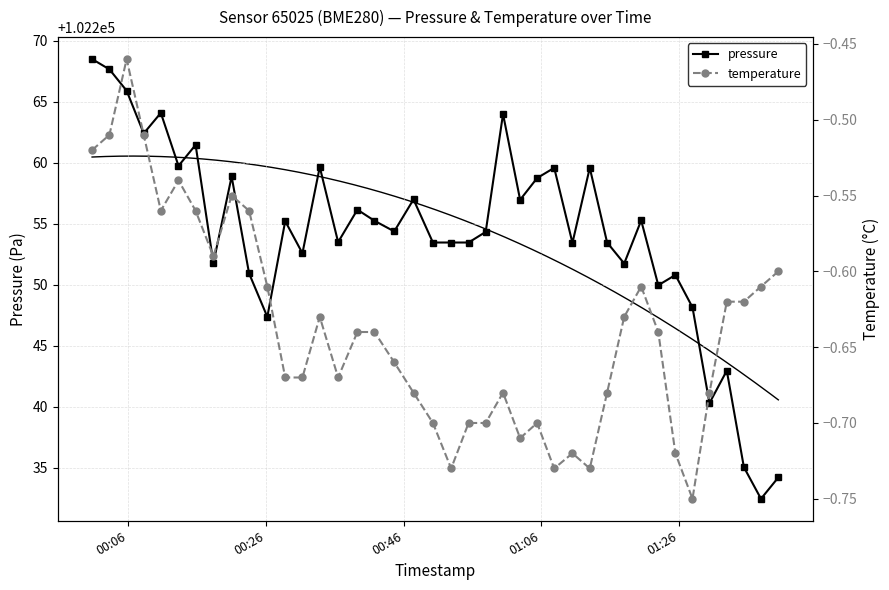

What is the minimum value for pressure?

102232.5